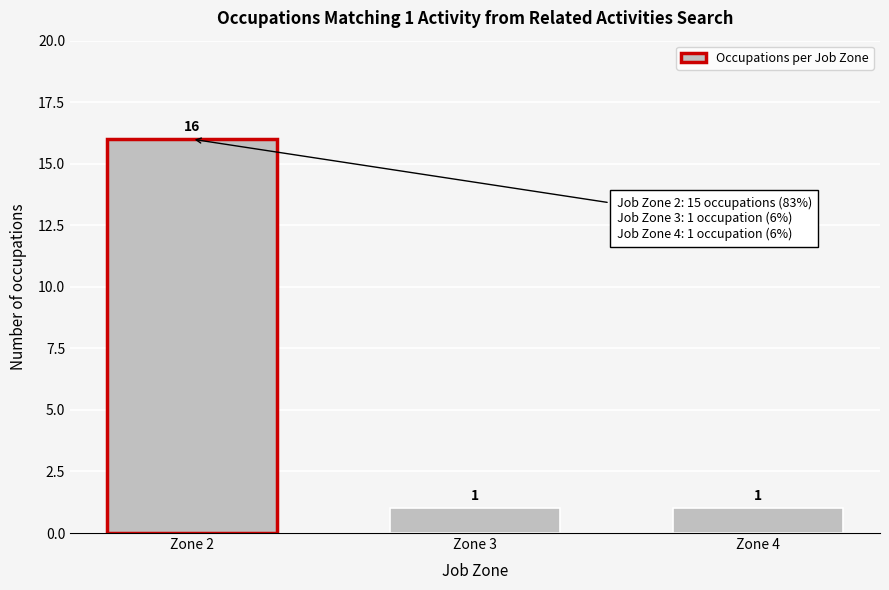

Reading right to left, what are all the values shown in this chart?

Zone 4=1	Zone 3=1	Zone 2=16